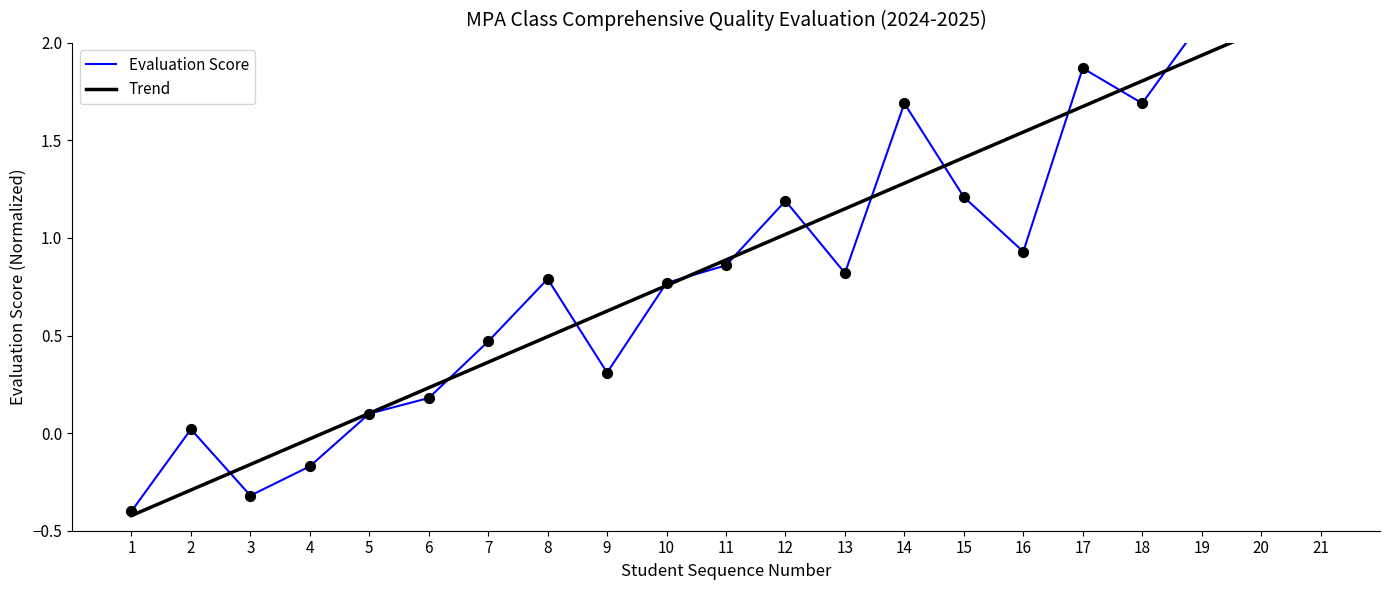

What are all the series names shown in the legend?

Evaluation Score, Trend